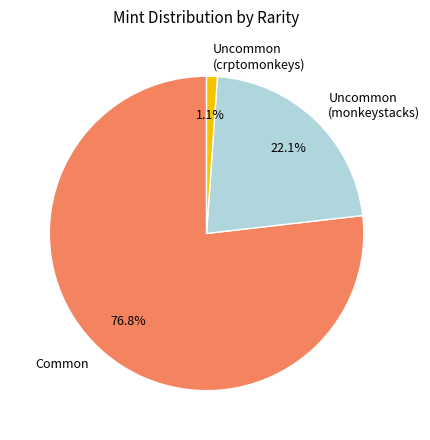

How many segments does this pie chart have?

3